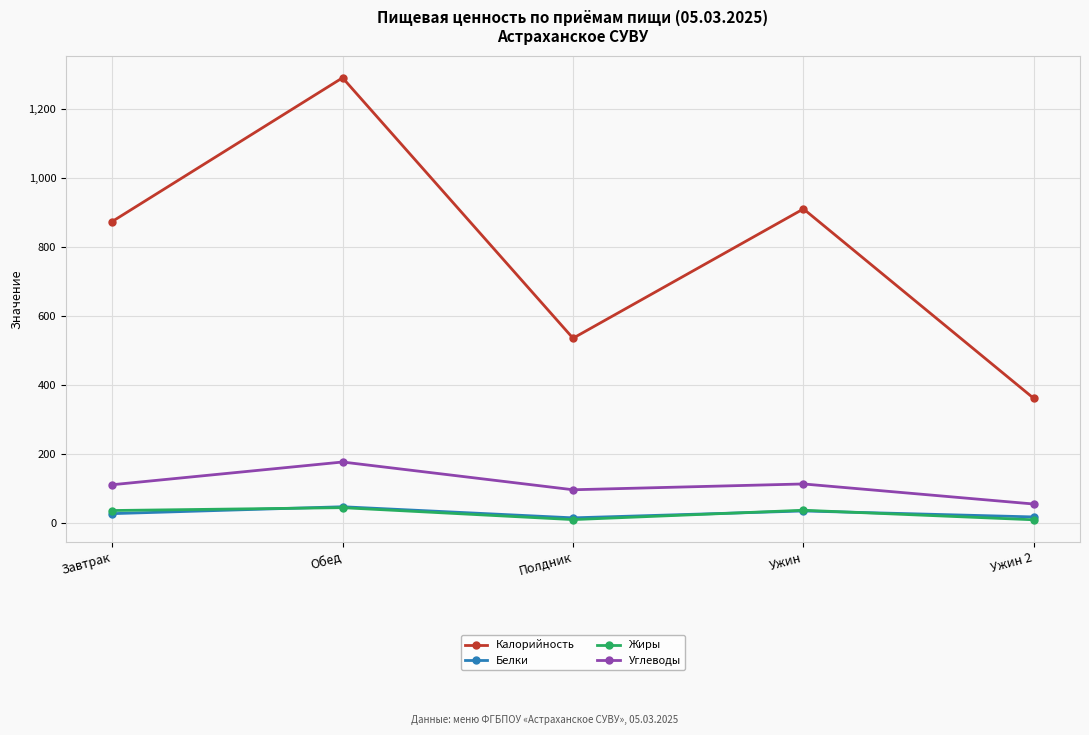

Which series has the widest spread of values?

Калорийность